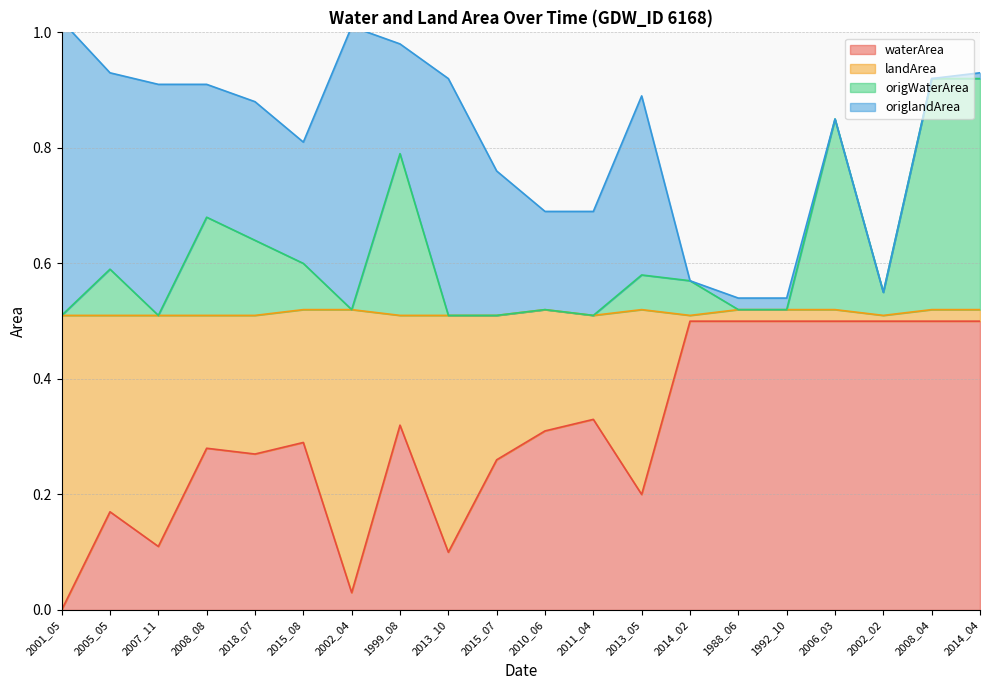

At which category does origWaterArea reach its first local valley?

2007_11